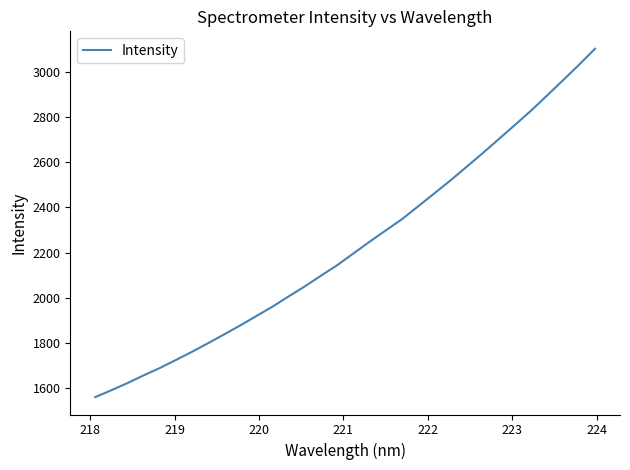

What is the smallest value displayed?

1562.0